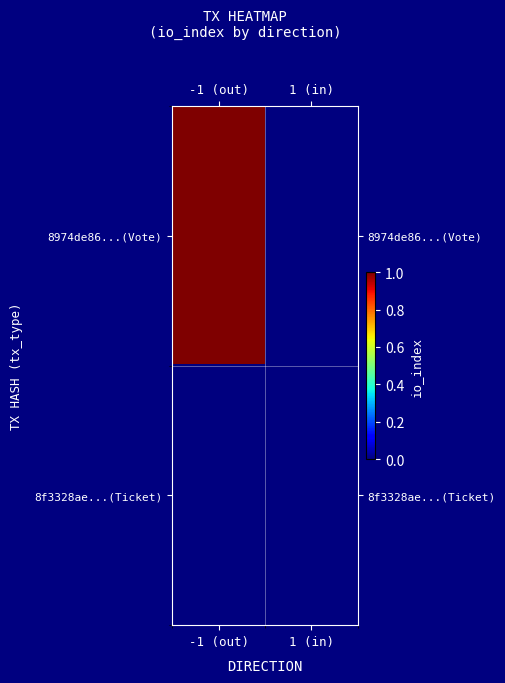

What is the total value across all series at -1 (out)?

1